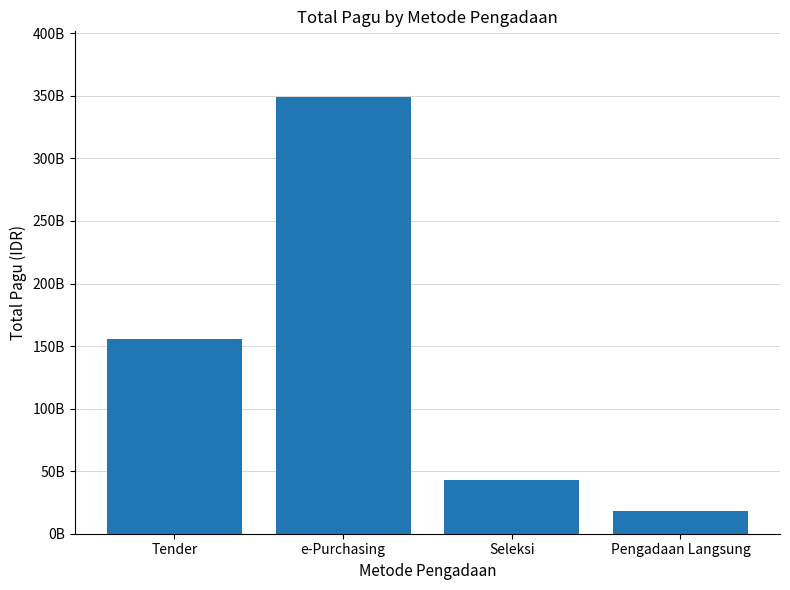

Reading left to right, list all the values displayed in this chart.

Tender=155903793250	e-Purchasing=349178600000	Seleksi=43173237150	Pengadaan Langsung=18145592000